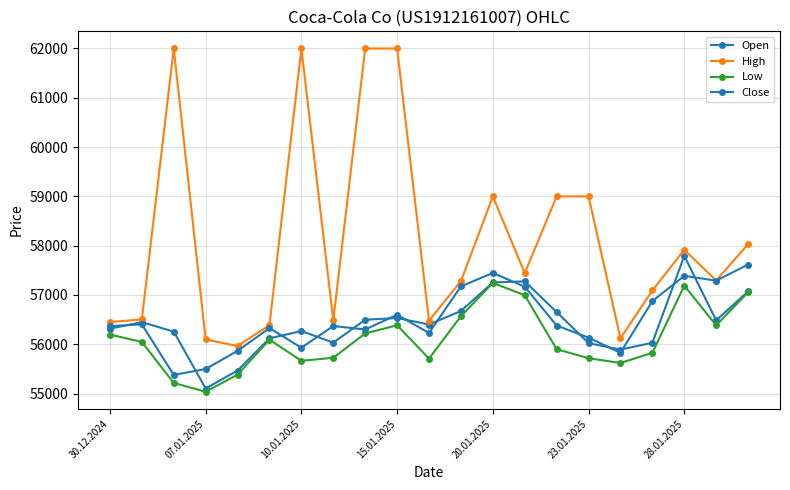

How many data points in Close are less than 56370?

10